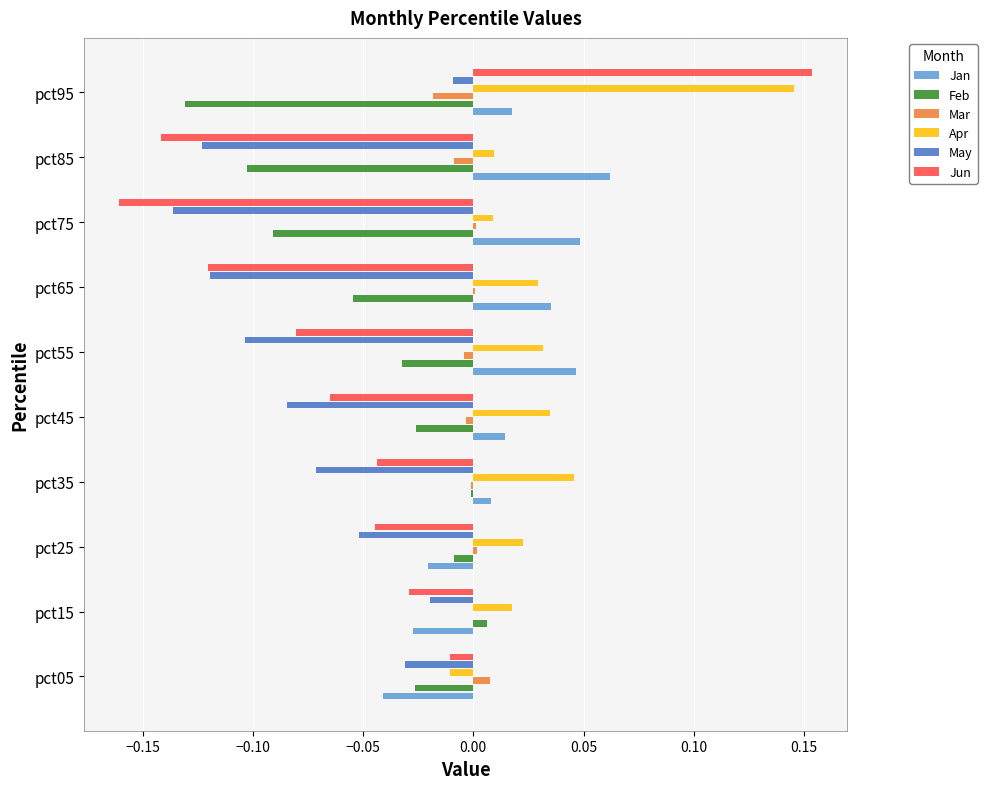

How many values in Jun are above zero?

1